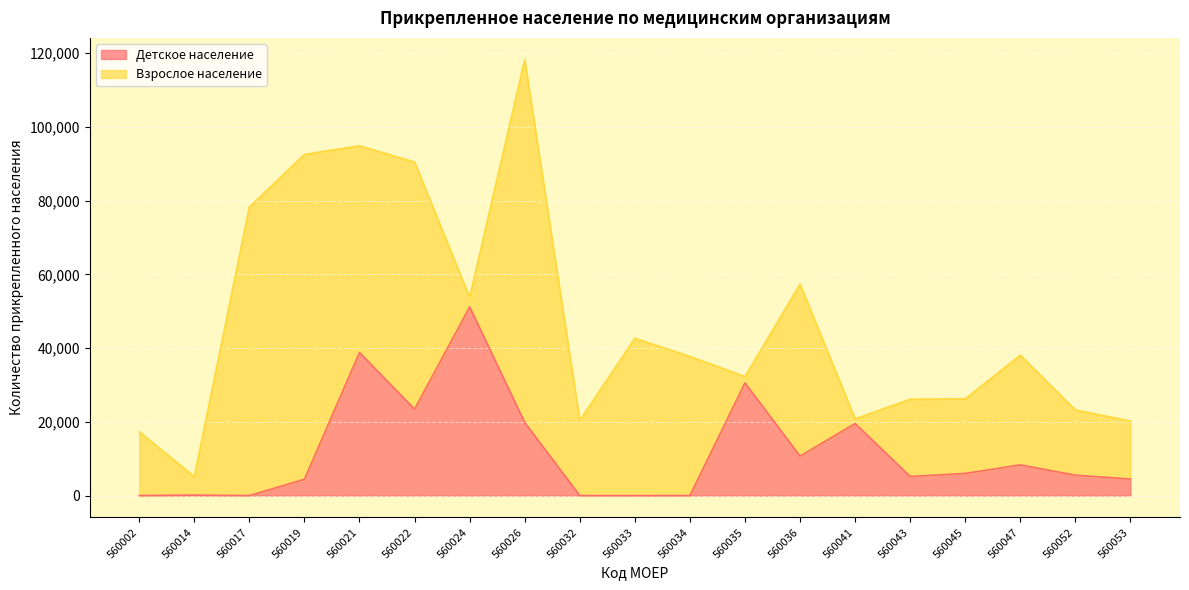

Is it true that the value at 560017 is 1?

True